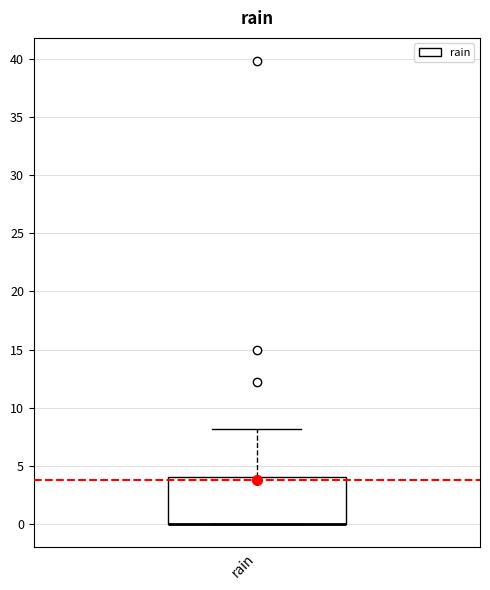

Transcribe this box plot: give where the median line is, the range the box spans, and where the two whiskers end, as read against the y-axis. The values are not printed on the chart, so give them approximately, as read against the axis.

median 0 (drawn on the box's lower edge), box 0 to 4, whiskers 0 to 8